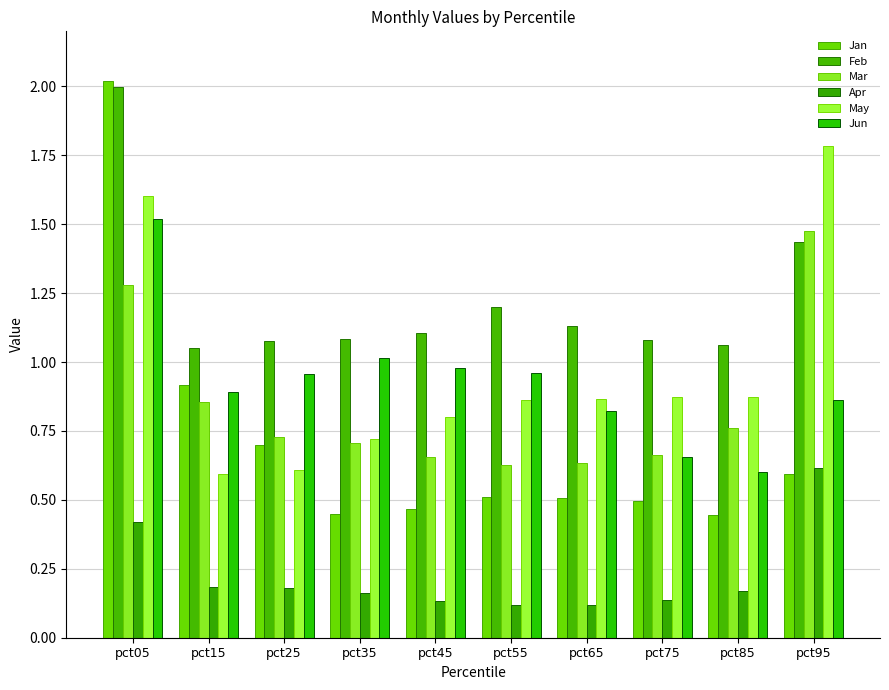

What is the difference between the highest and lowest values at pct65?

1.0